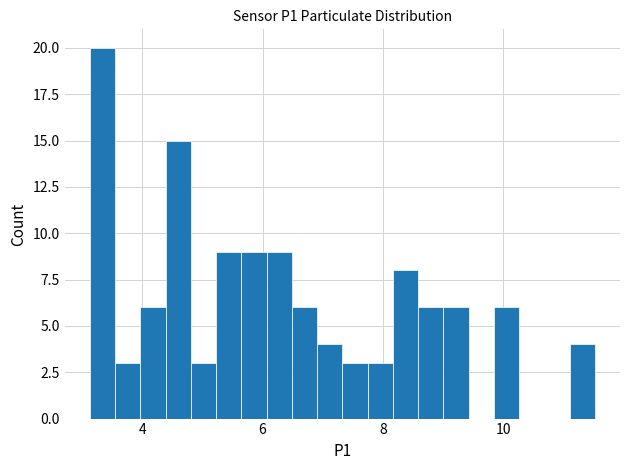

Around what value on the x-axis is the tallest bar? Give the approximate position of its centre, as read against the axis.

3.4